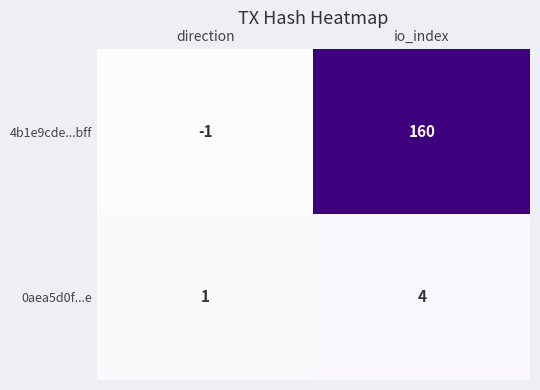

List the series in order of their peak value, highest first.

4b1e9cde...bff, 0aea5d0f...e